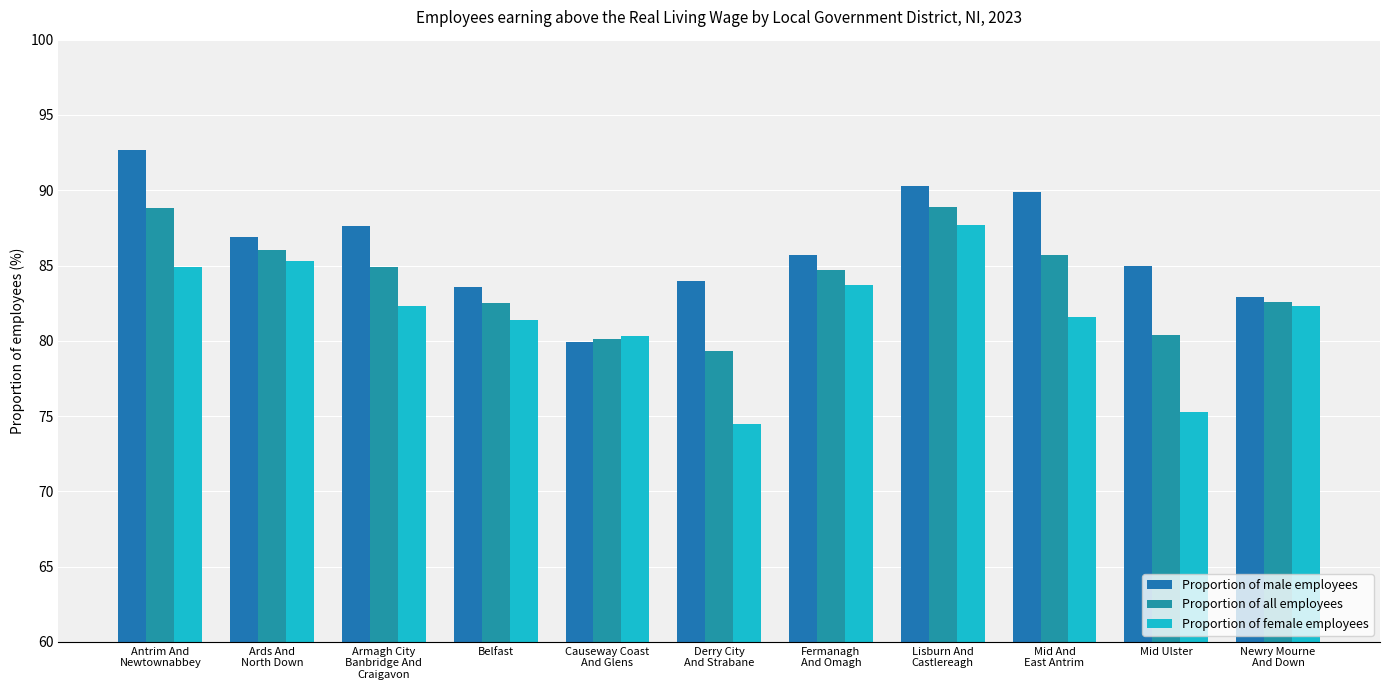

What position from the right is Mid Ulster?

2